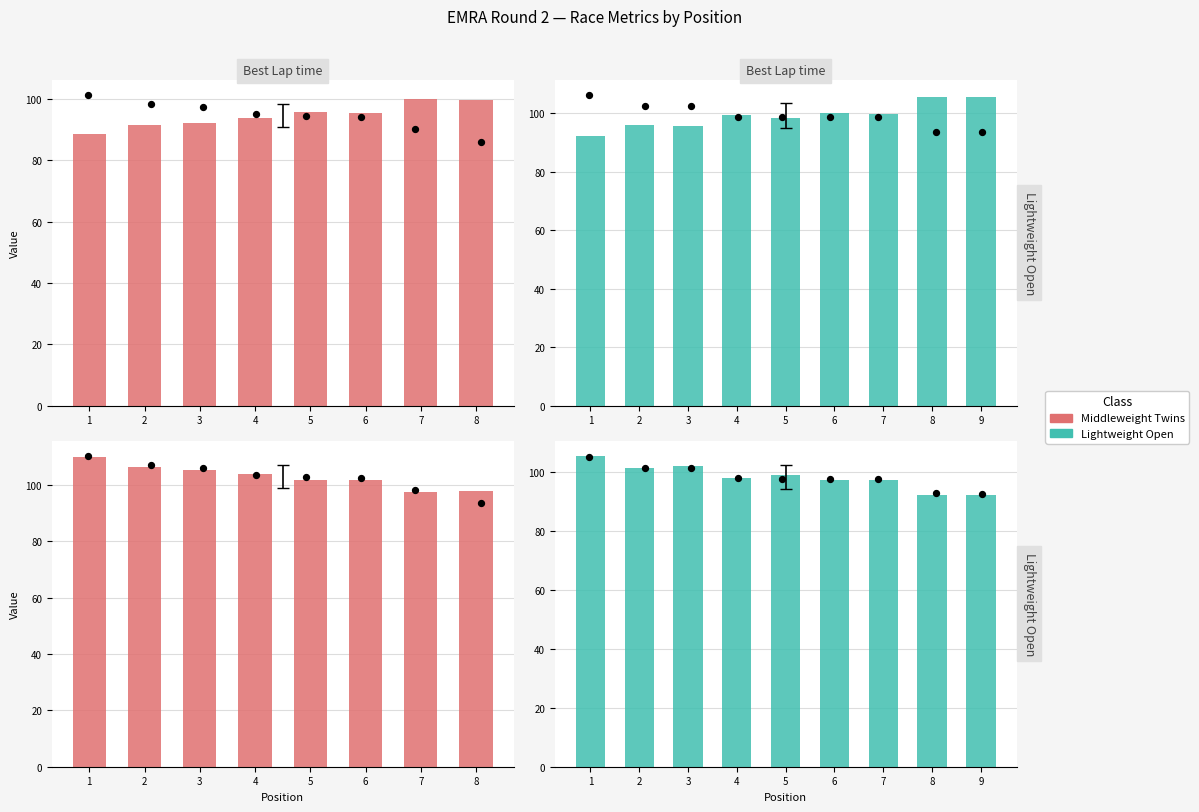

Between 3 and 1, which is larger?

1